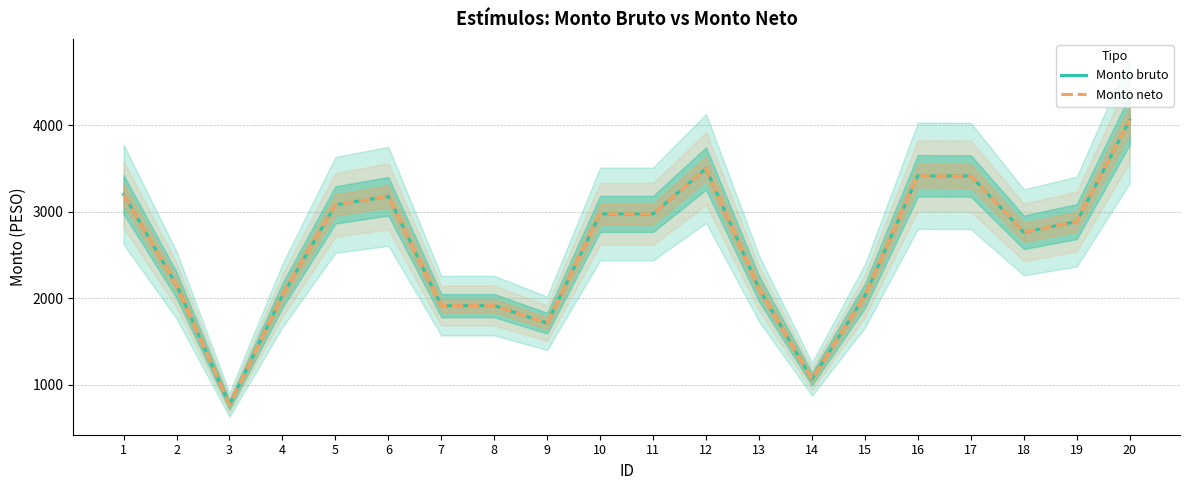

What is the value of the Monto bruto point at the 19th from the left?

2886.4